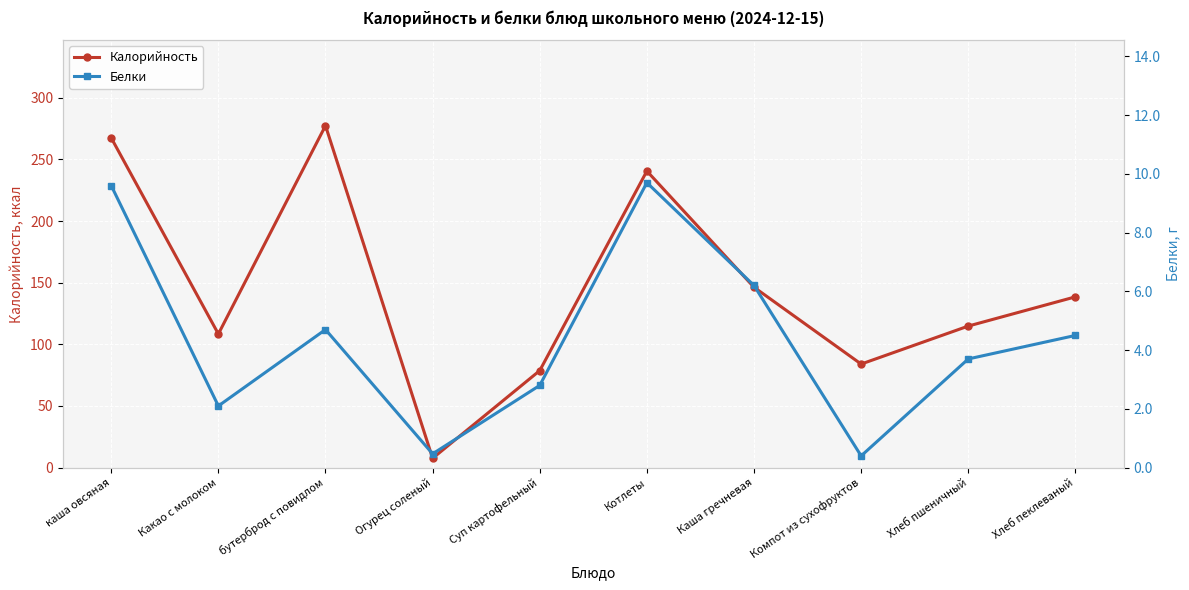

Reading left to right, extract all data points from this chart.

Калорийность: каша овсяная=267.4	Какао с молоком=108.4	бутерброд с повидлом=277.3	Огурец соленый=7.6	Суп картофельный=78.7	Котлеты=240.5	Каша гречневая=146.3	Компот из сухофруктов=84.0	Хлеб пшеничный=114.8	Хлеб пеклеваный=138.5
Белки: каша овсяная=9.6	Какао с молоком=2.1	бутерброд с повидлом=4.7	Огурец соленый=0.5	Суп картофельный=2.8	Котлеты=9.7	Каша гречневая=6.2	Компот из сухофруктов=0.4	Хлеб пшеничный=3.7	Хлеб пеклеваный=4.5